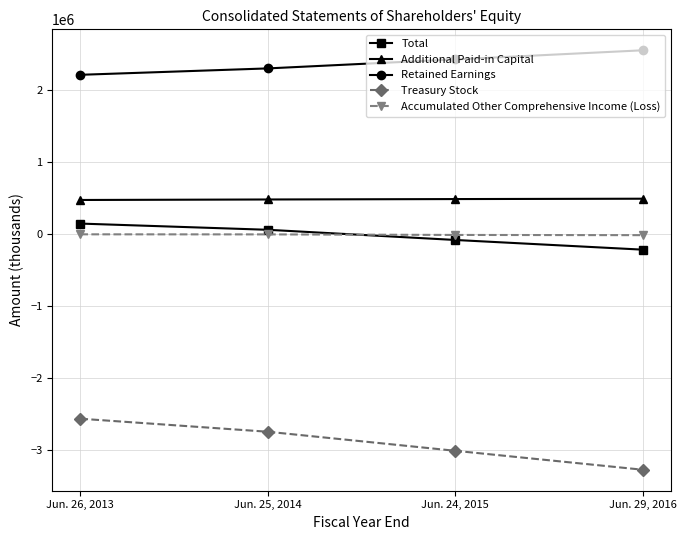

Which series has the largest total across all categories?

Retained Earnings